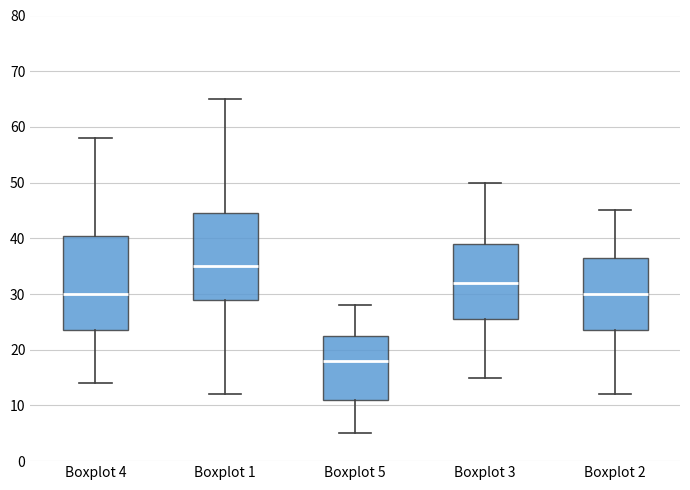

Reading left to right, read every box against the y-axis: the position of its median line, the range the box covers, and the ends of its whiskers. The values are not printed on the chart, so give them approximately, as read against the axis.

Boxplot 4: median 30, box 24 to 41, whiskers 14 to 58
Boxplot 1: median 35, box 29 to 45, whiskers 12 to 65
Boxplot 5: median 18, box 11 to 23, whiskers 5 to 28
Boxplot 3: median 32, box 26 to 39, whiskers 15 to 50
Boxplot 2: median 30, box 24 to 37, whiskers 12 to 45